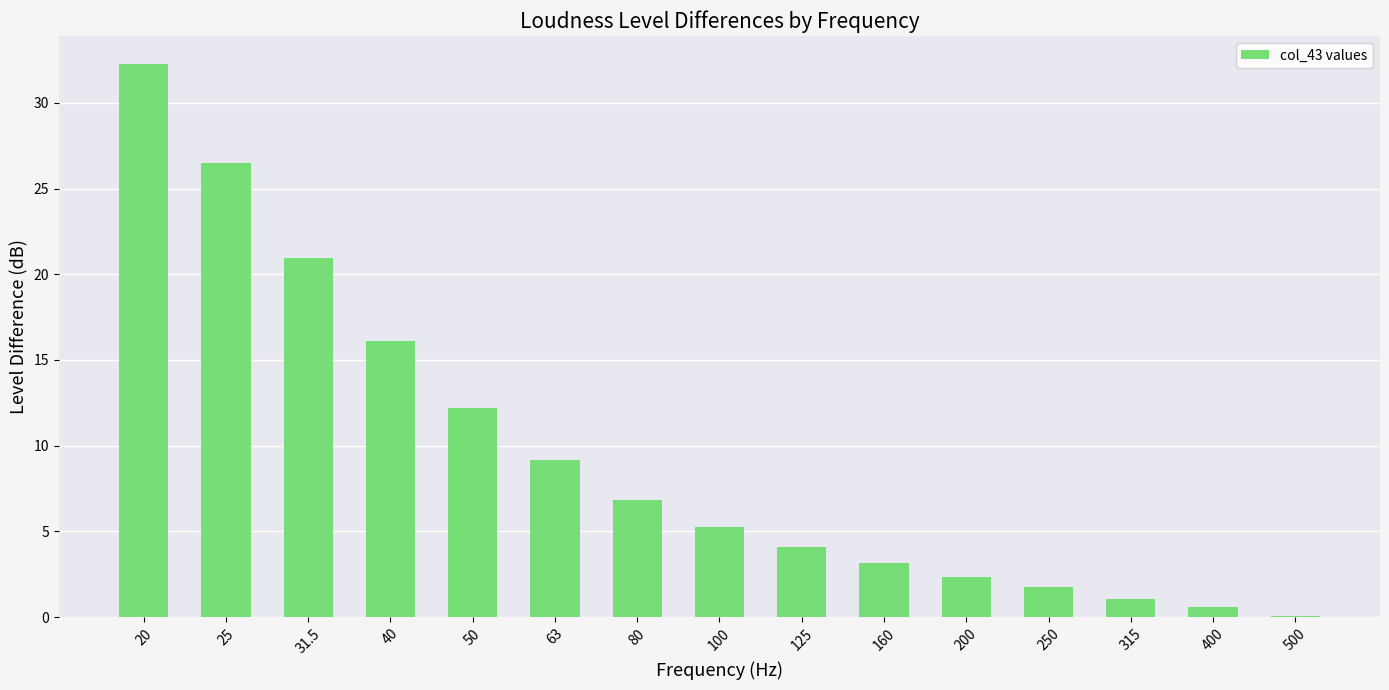

What is the sum of all values?

142.3